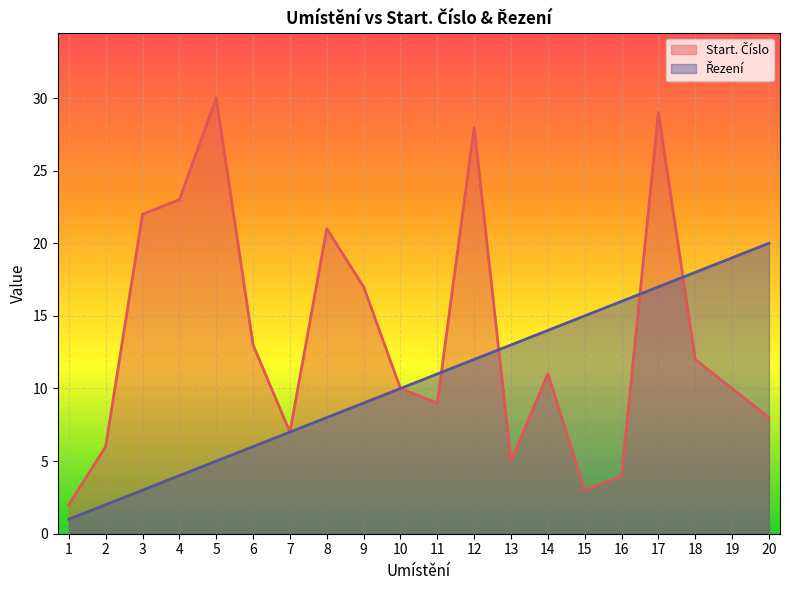

At which category is the sum across all series the highest?

17